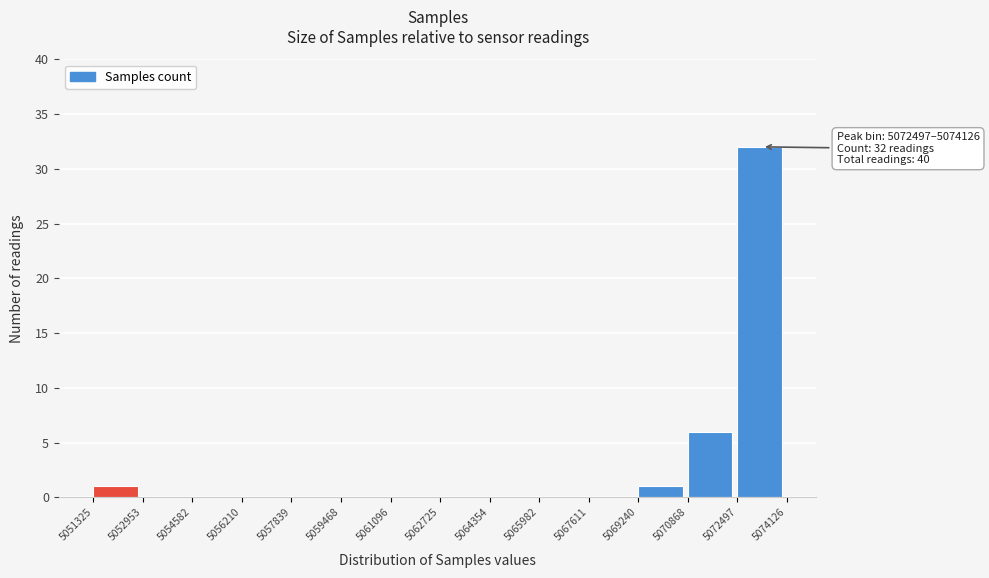

Which range on the x-axis has the tallest bar?

5072497 to 5074126